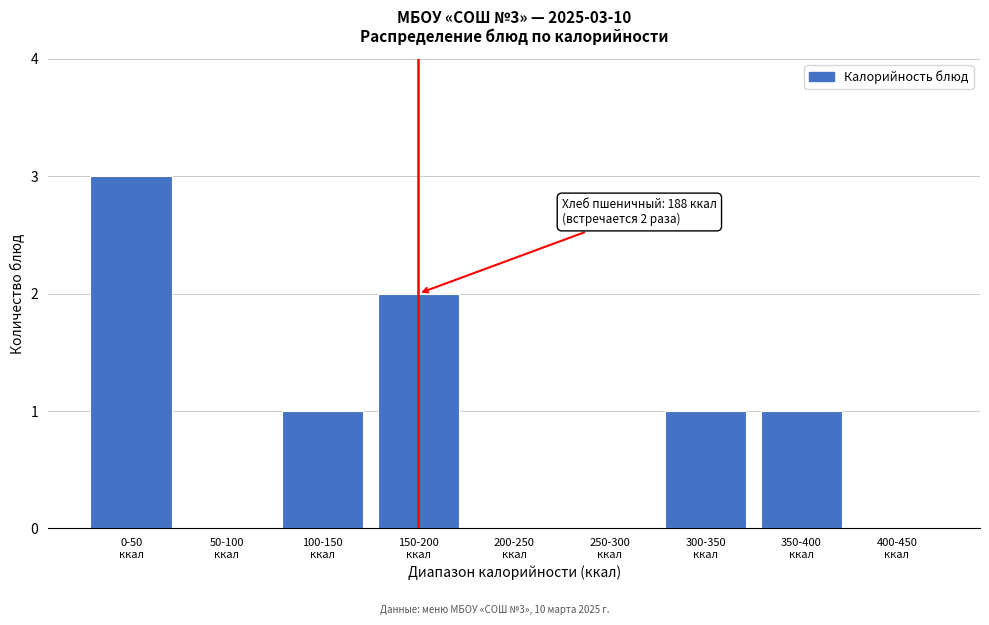

What is the sum of all values?

8